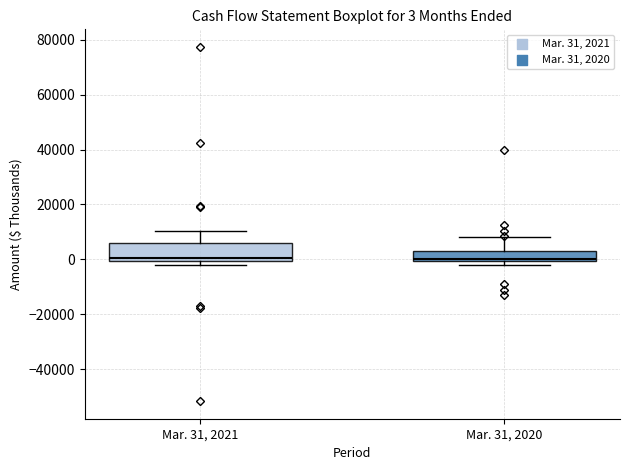

Comparing the boxes themselves (not the whiskers), which one is the tallest?

Mar. 31, 2021